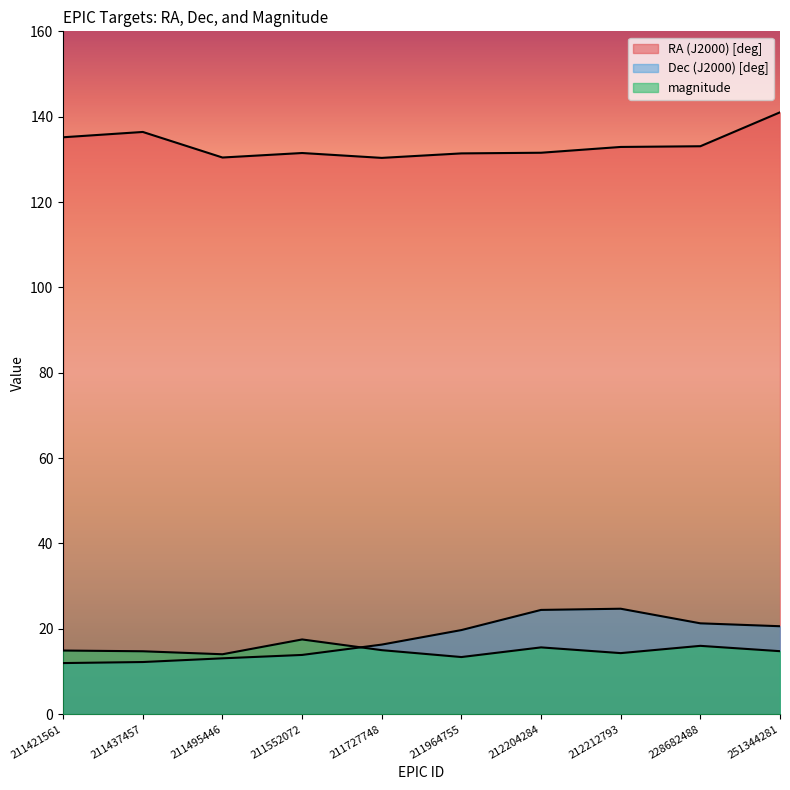

Reading left to right, transcribe all the data shown in this chart.

RA (J2000) [deg]: 211421561=135.2	211437457=136.4	211495446=130.4	211552072=131.5	211727748=130.3	211964755=131.4	212204284=131.5	212212793=132.9	228682488=133.1	251344281=141.0
Dec (J2000) [deg]: 211421561=12.0	211437457=12.2	211495446=13.1	211552072=13.9	211727748=16.3	211964755=19.7	212204284=24.4	212212793=24.7	228682488=21.3	251344281=20.6
magnitude: 211421561=14.9	211437457=14.7	211495446=14.0	211552072=17.5	211727748=15.0	211964755=13.4	212204284=15.6	212212793=14.3	228682488=16.0	251344281=14.8